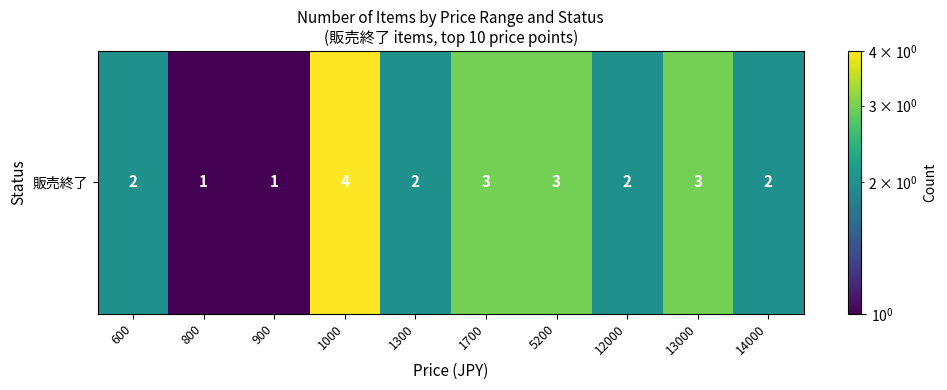

What is the sum of all values?

23